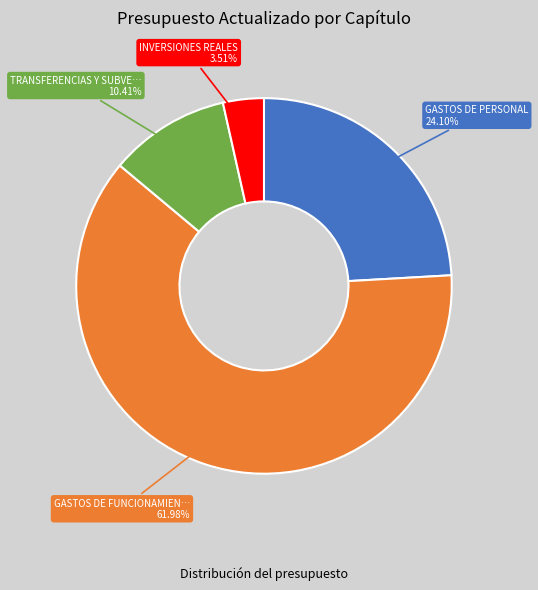

Is there any slice that represents more than half of the pie?

Yes